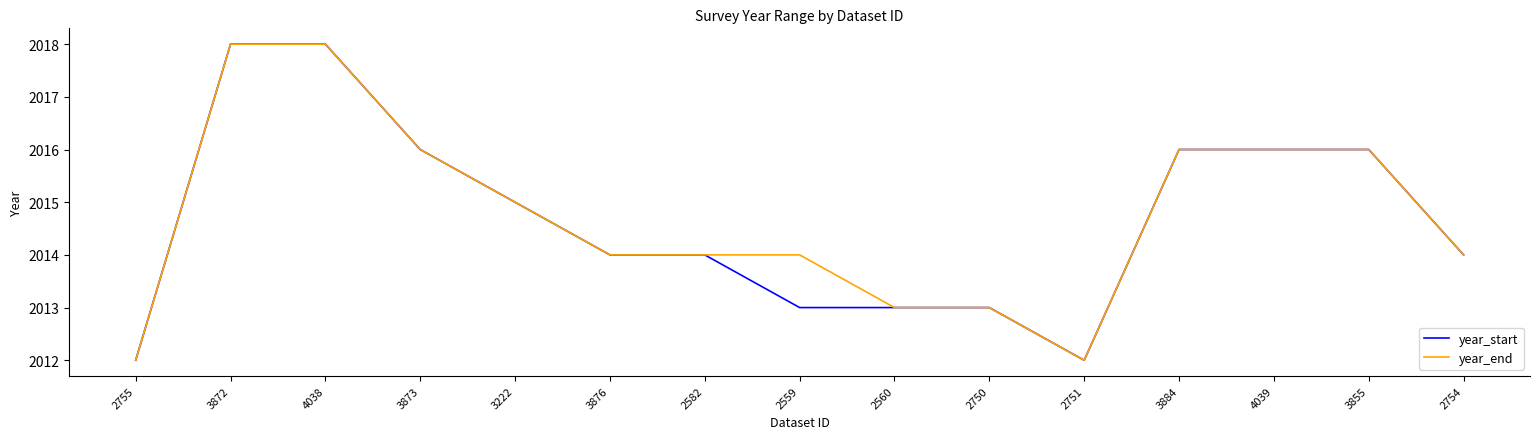

What is the approximate value of year_start at 3884?

2016